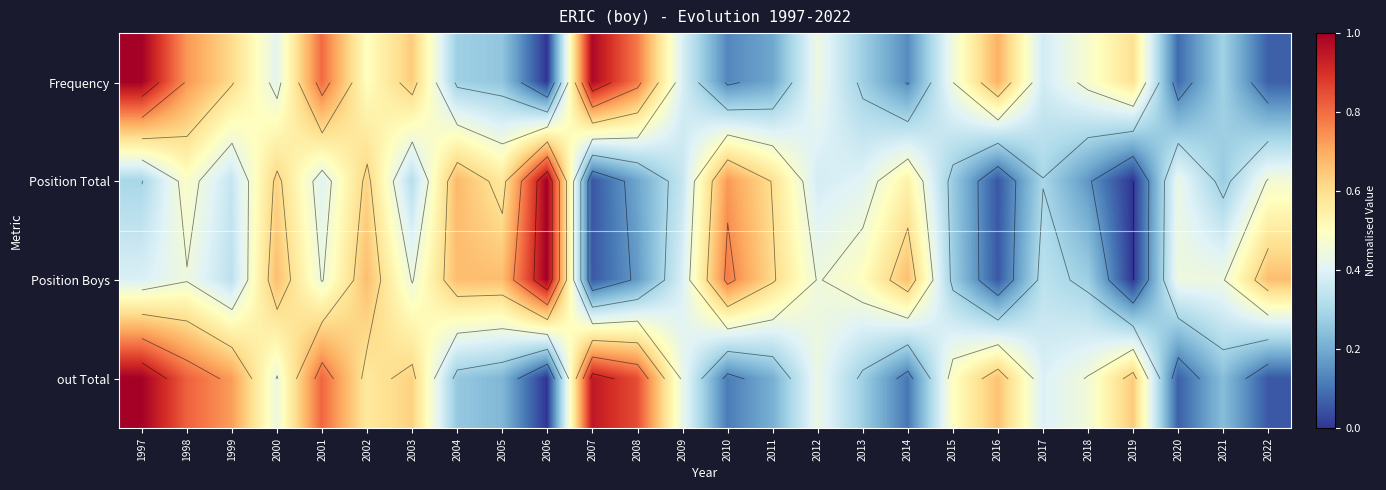

What is the total value across all series at 2000?

2.1